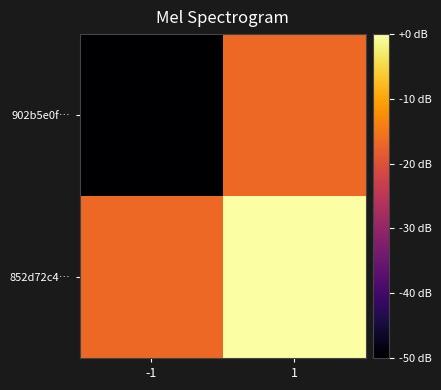

Rank the series at -1 from lowest to highest value.

902b5e0f…, 852d72c4…